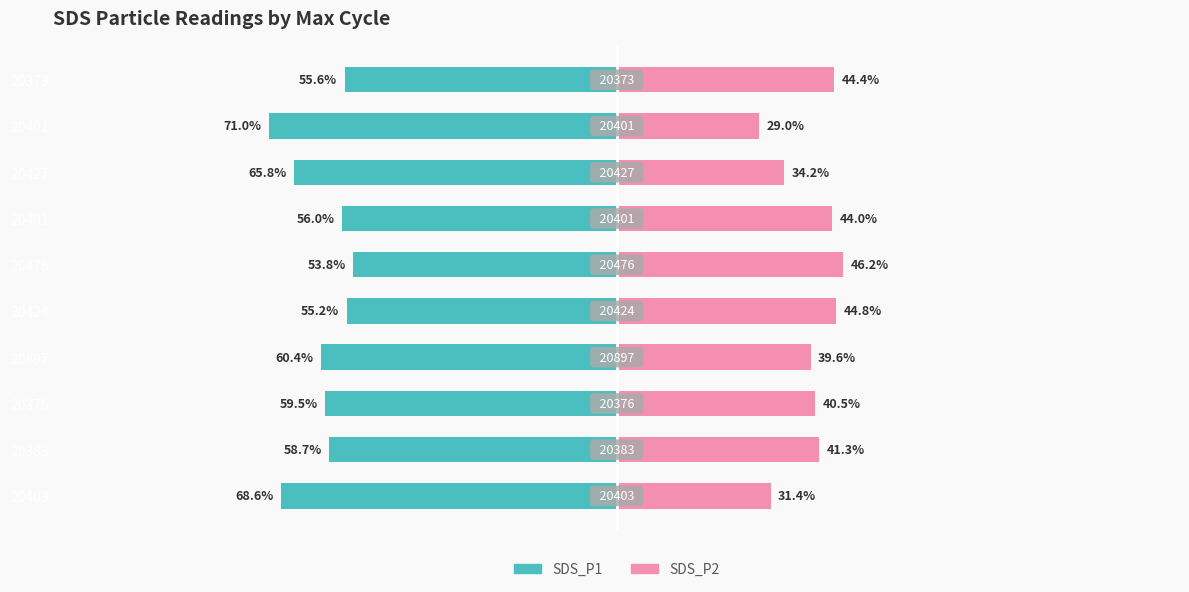

The SDS_P1 series shows -29.3 at 20897. True or false?

False